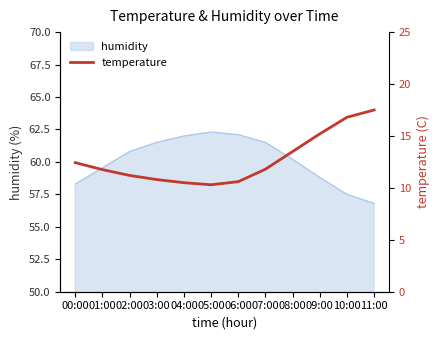

The value of humidity at 01:00 is 77.7. True or false?

False